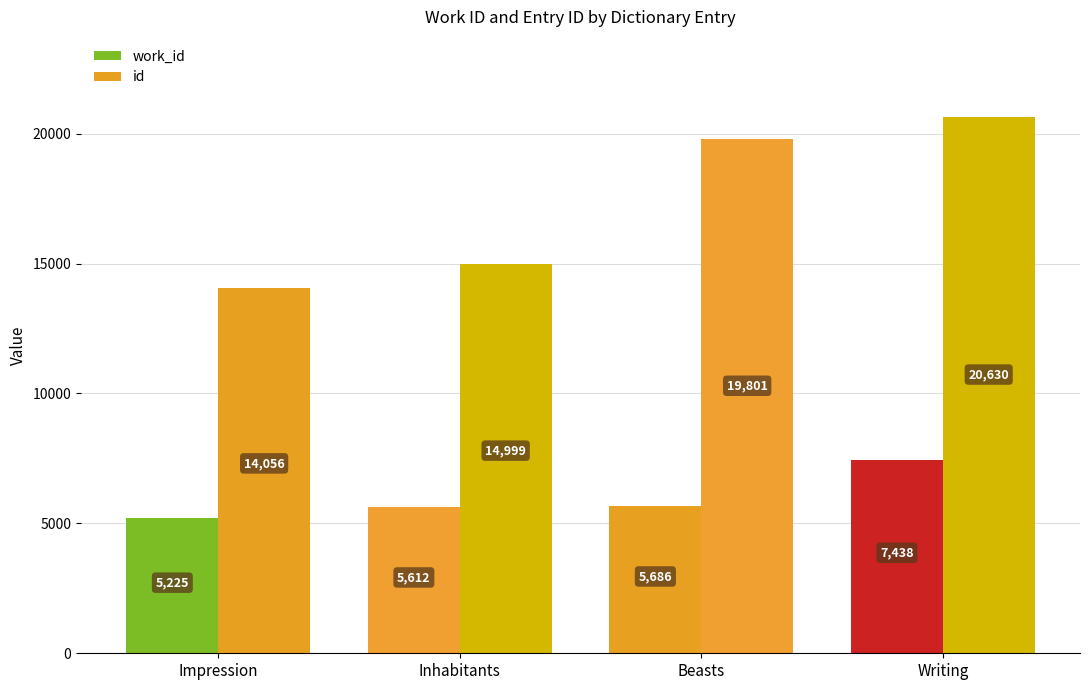

At which label does id reach its peak?

Writing